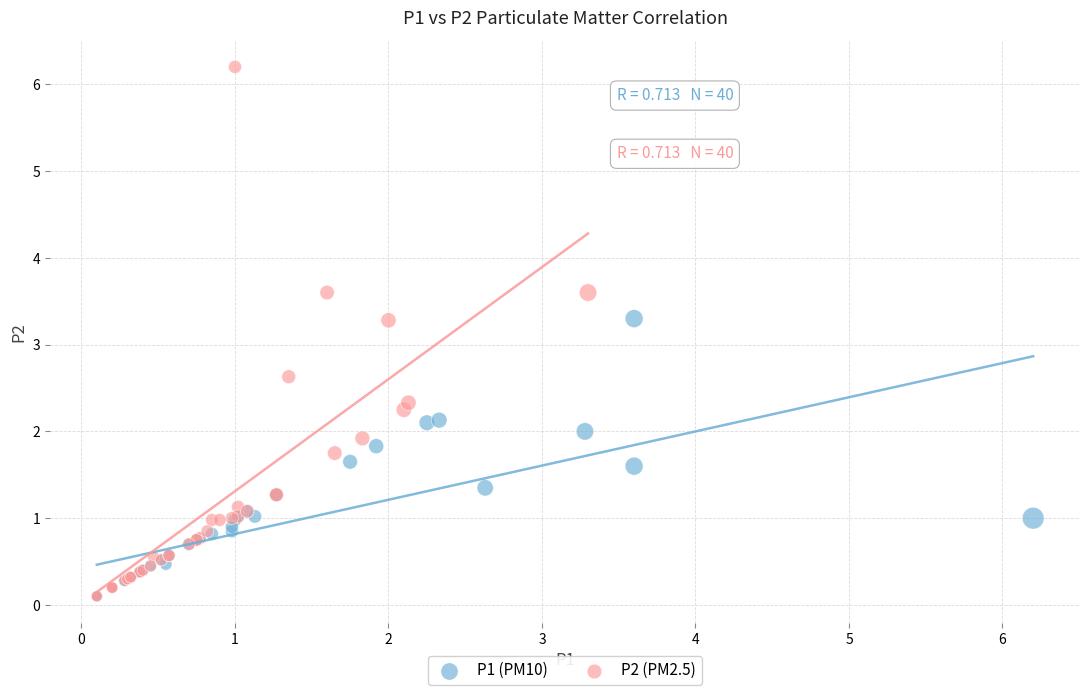

Which series contains the highest Y value?

P2 (PM2.5)